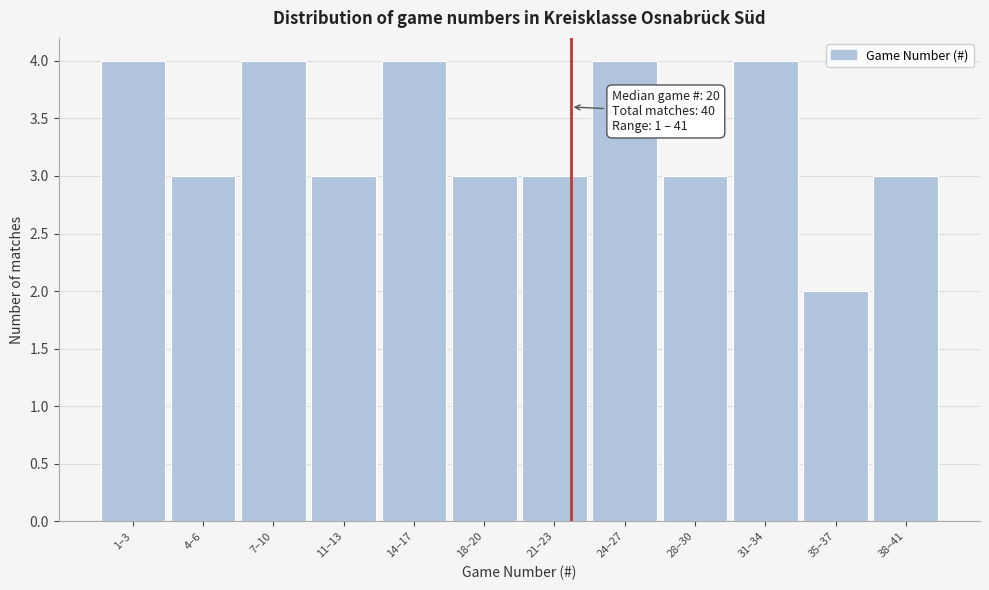

Reading right to left, list all the values displayed in this chart.

3	2	4	3	4	3	3	4	3	4	3	4